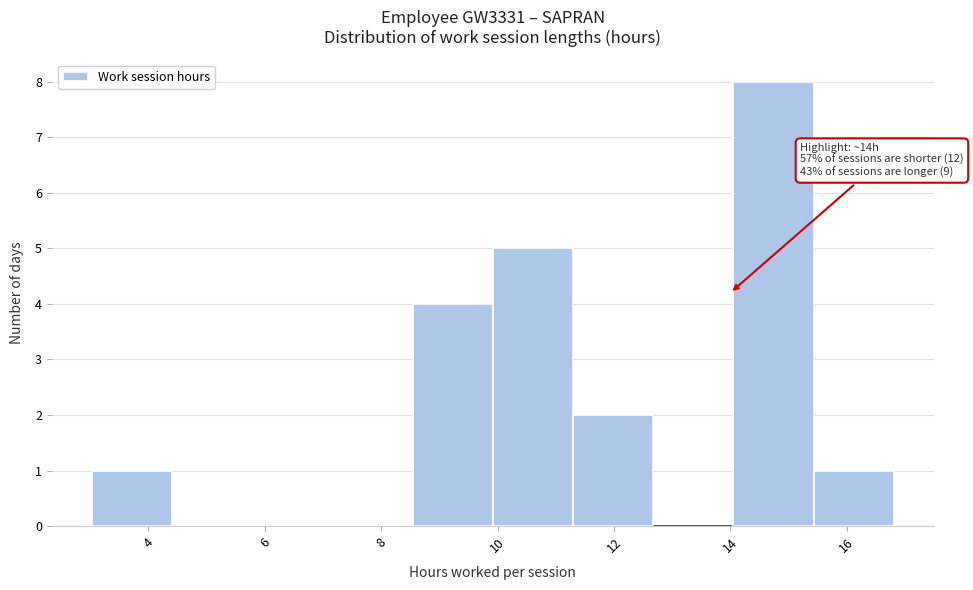

Which range on the x-axis has the tallest bar?

14.0 to 15.4